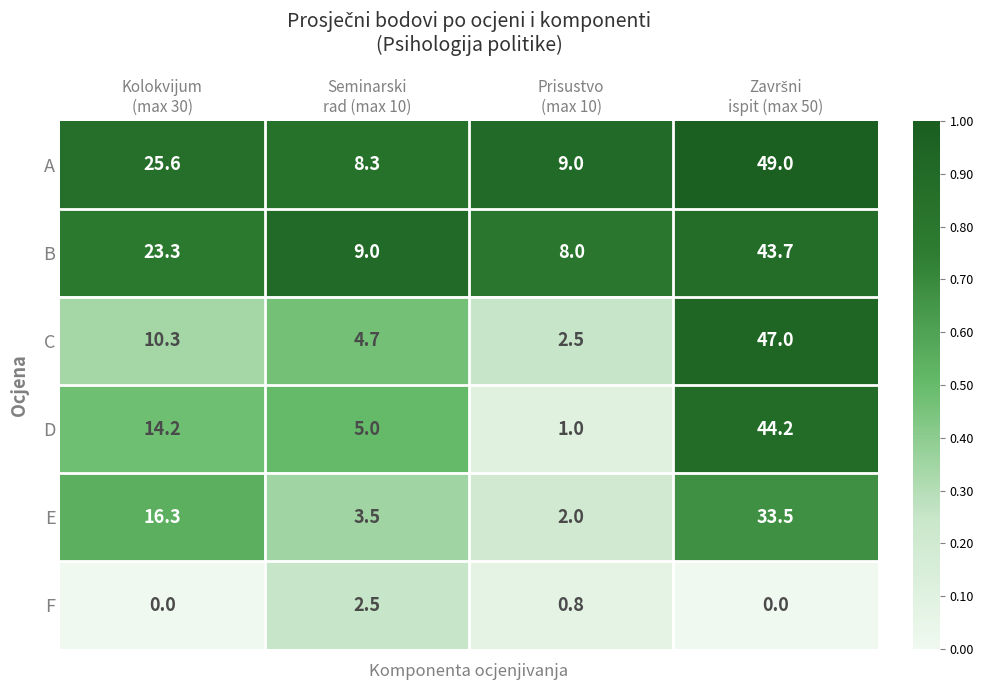

At Seminarski
rad (max 10), list the series in order from smallest to largest.

F, E, C, D, A, B